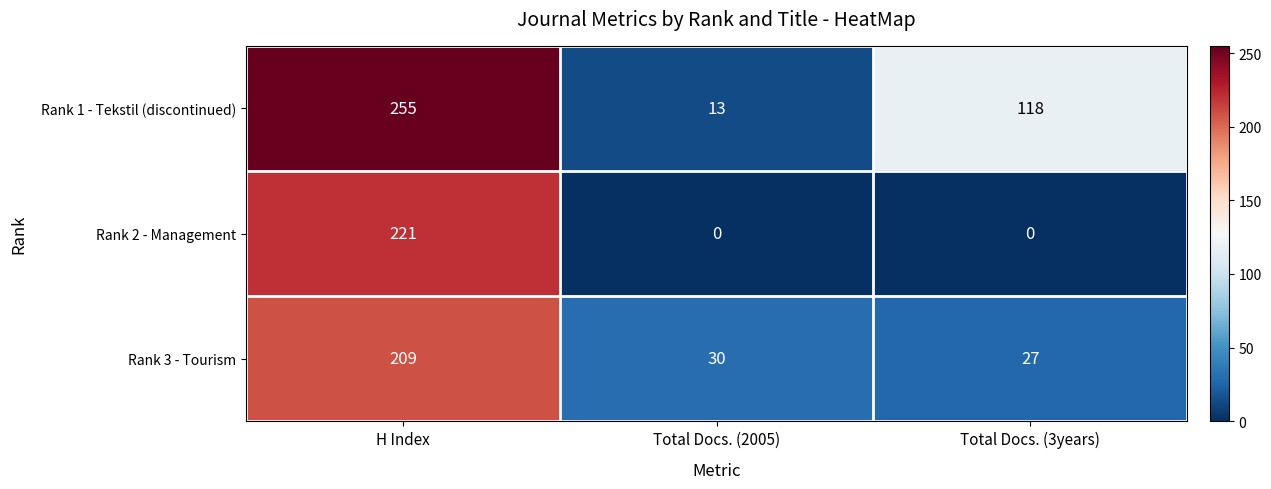

Between H Index and Total Docs. (2005), which series saw the biggest shift?

Rank 1 - Tekstil (discontinued)